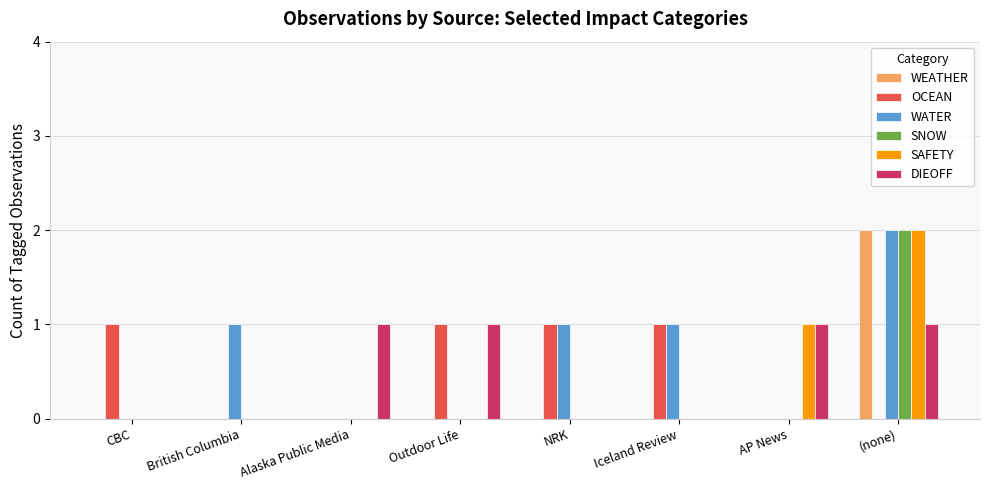

At which category is the sum across all series the highest?

(none)